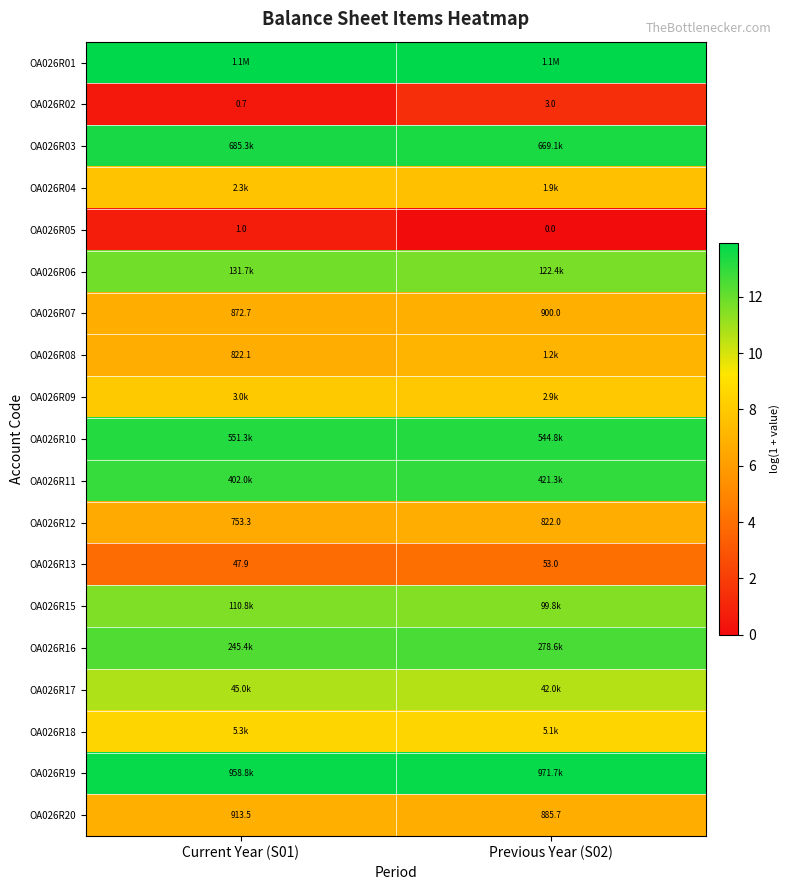

Is the value of OA026R08 at Current Year (S01) greater than the value of OA026R02 at Previous Year (S02)?

Yes